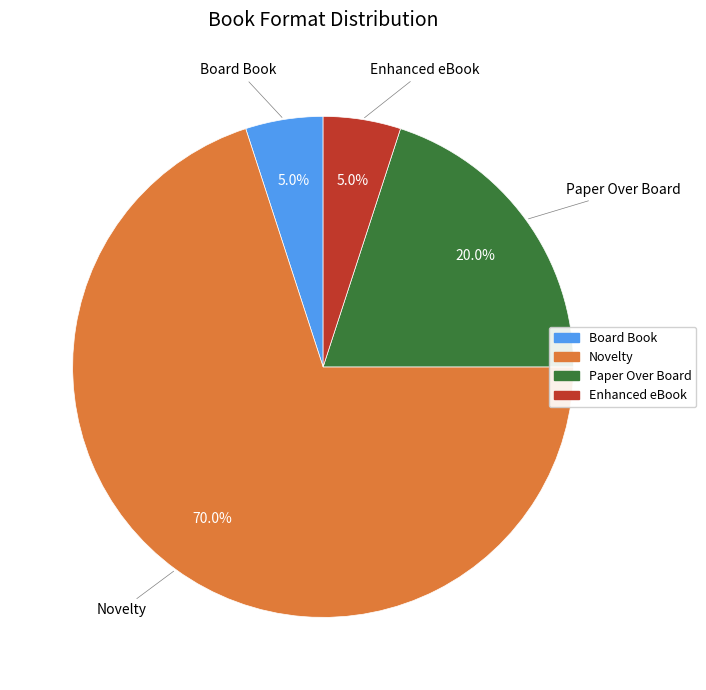

Which slice is the largest?

Novelty